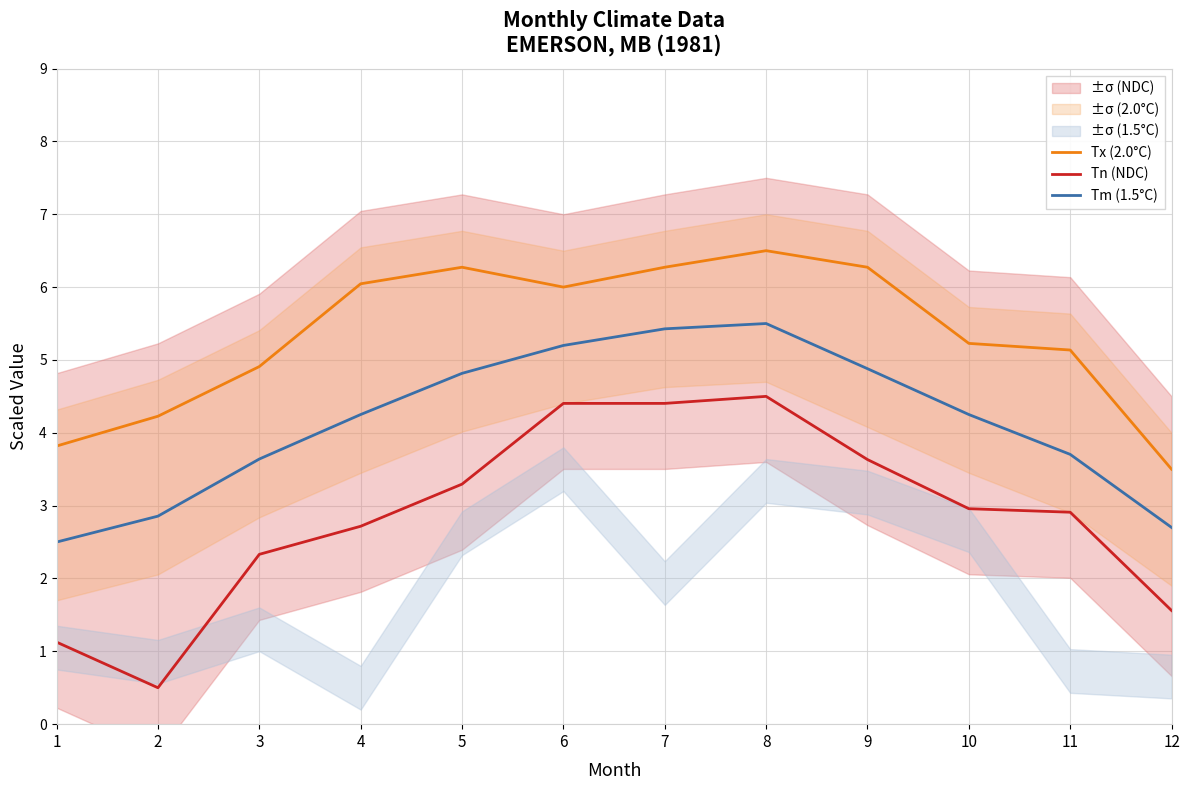

At how many categories does at least one series exceed 4?

10